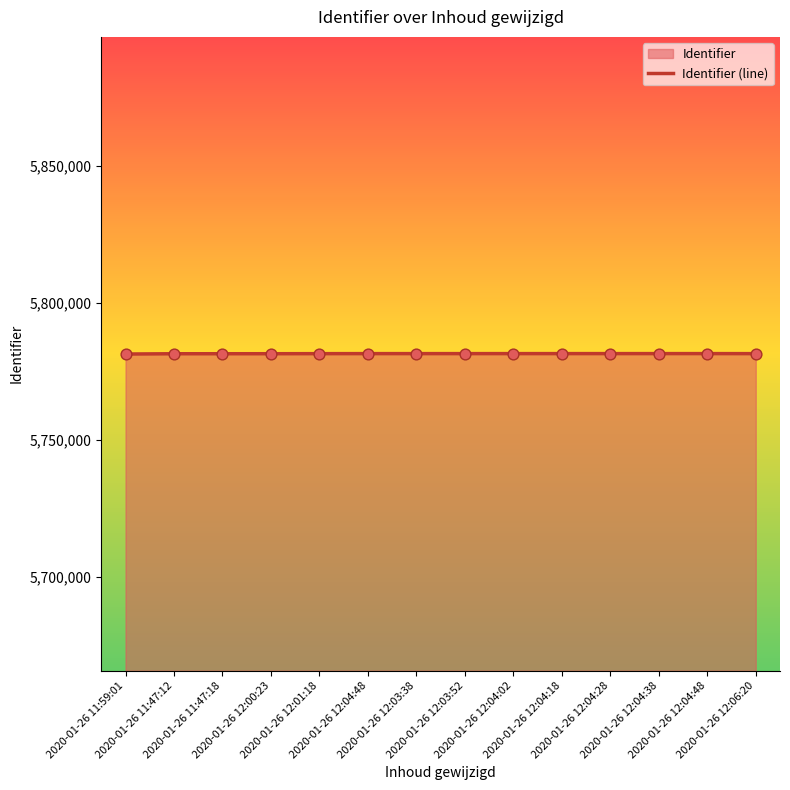

What is the change in value from 2020-01-26 12:03:52 to 2020-01-26 12:04:48?

+6